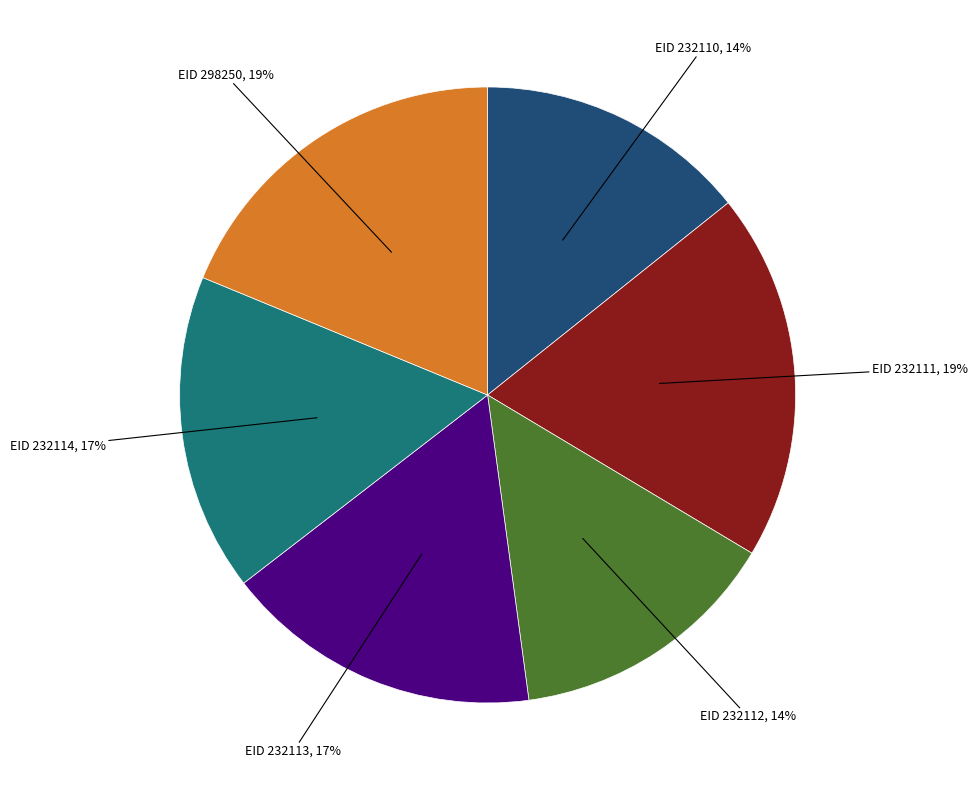

To the nearest percent, what is the average slice percentage?

17%